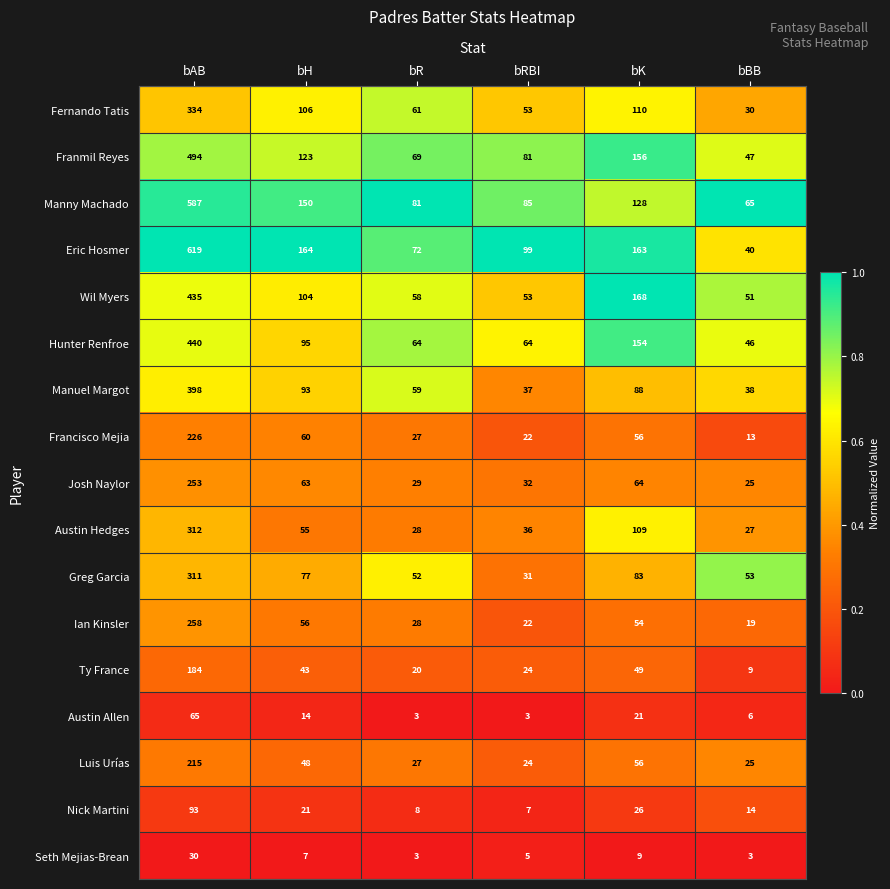

How many distinct data groups are displayed?

17